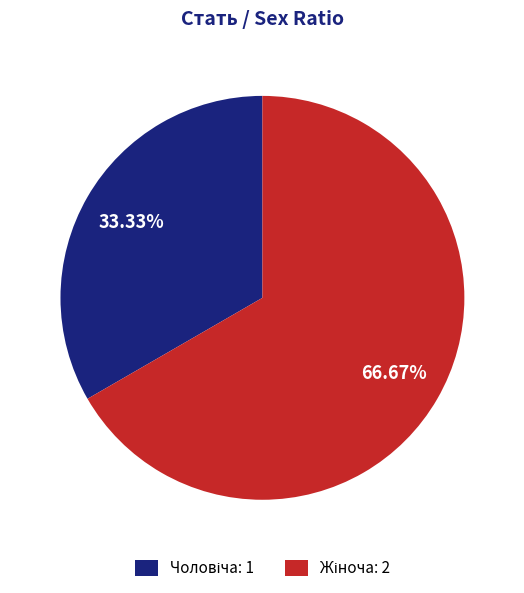

Is there a majority slice in this chart?

Yes